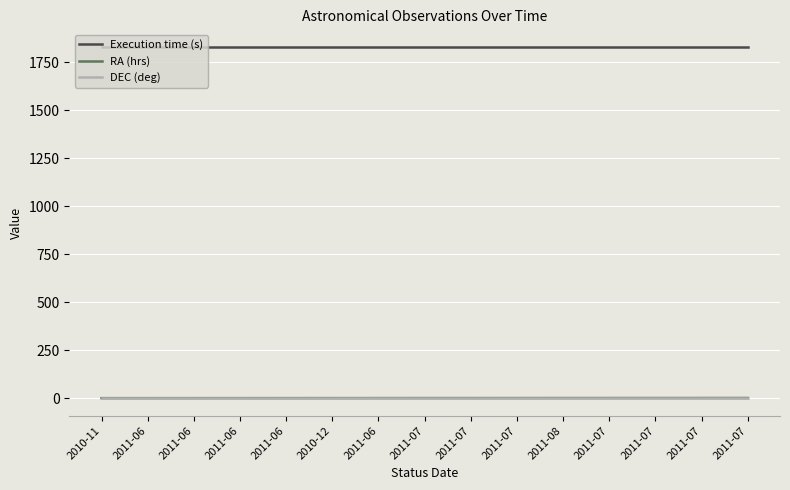

Is this an area chart (filled region under the line)?

No